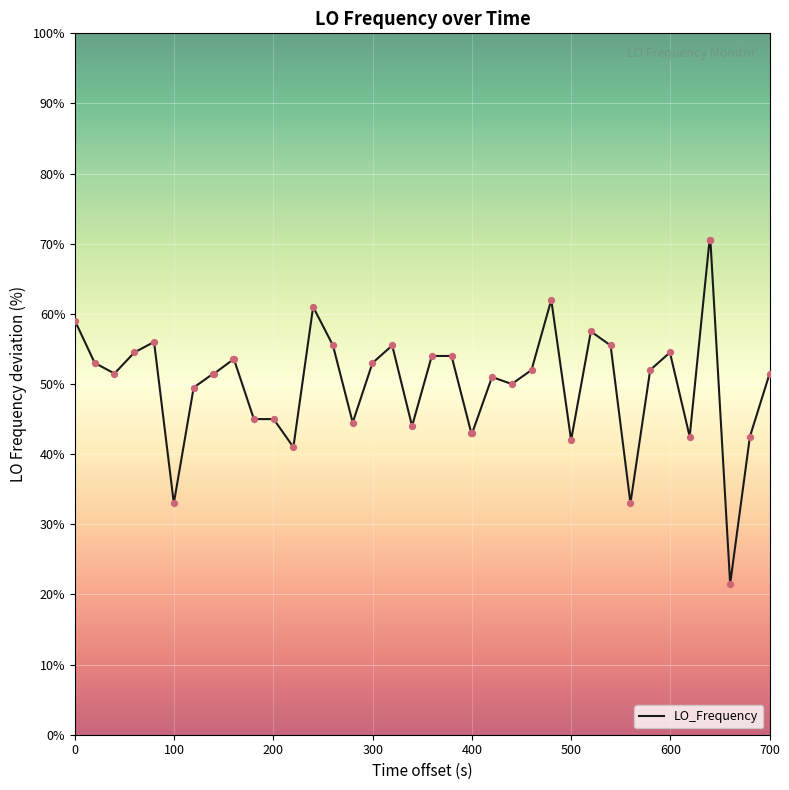

What is the maximum value shown in the chart?

70.5